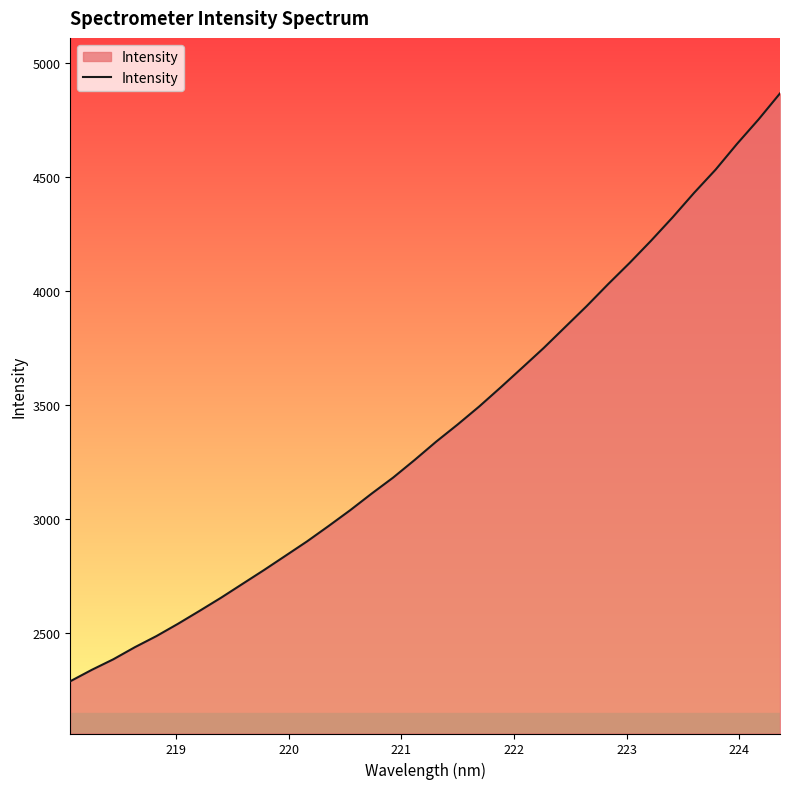

What is the minimum value shown in the chart?

2289.4